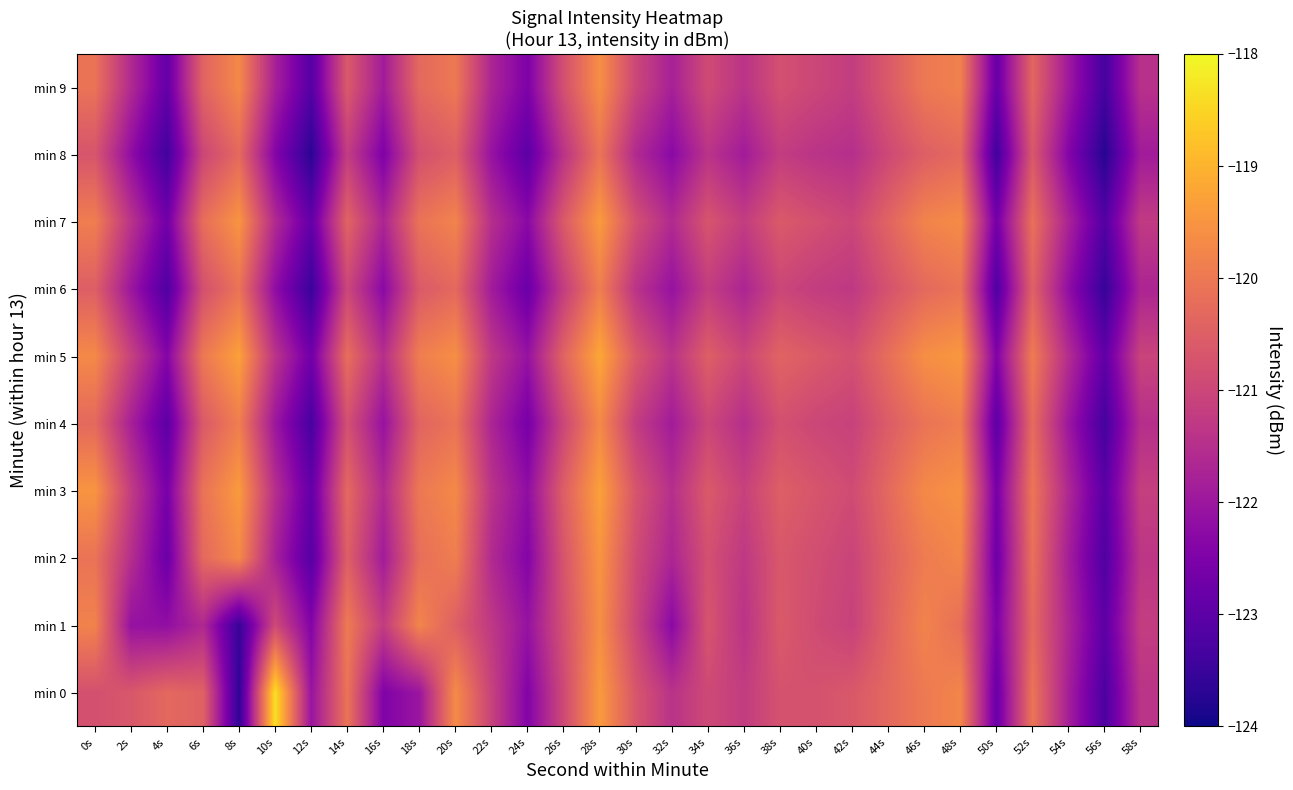

At which category is the sum across all series the highest?

28s